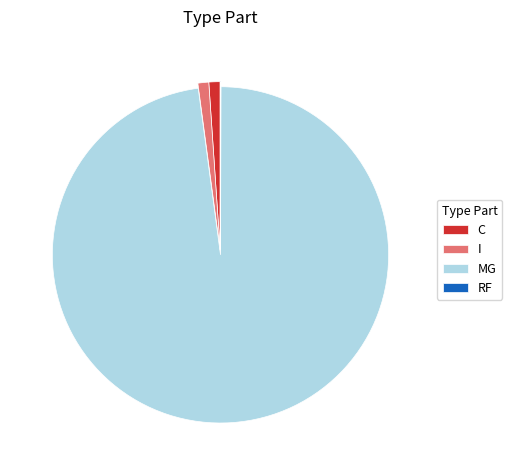

The C slice represents 11% of the pie. True or false?

False